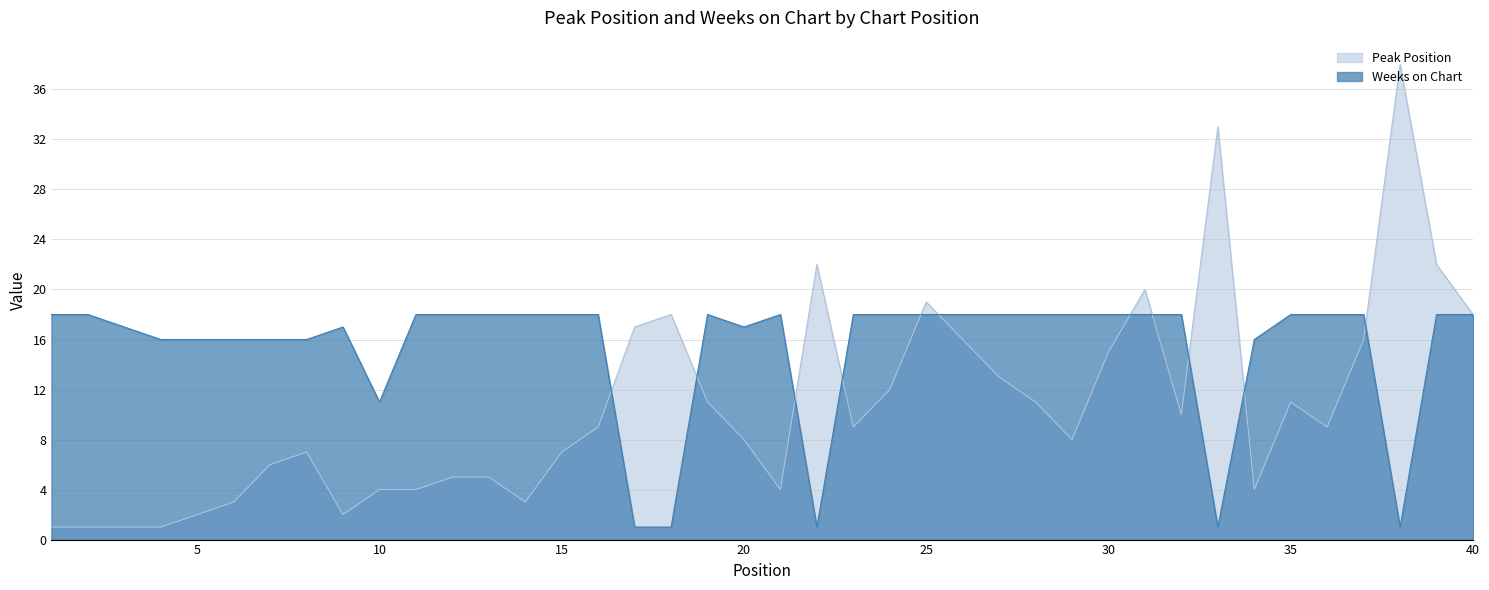

Does the chart have visible grid lines?

Yes